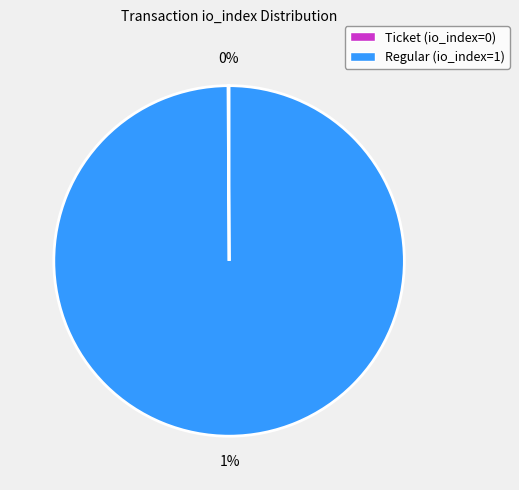

Which category accounts for the majority?

Regular (io_index=1)